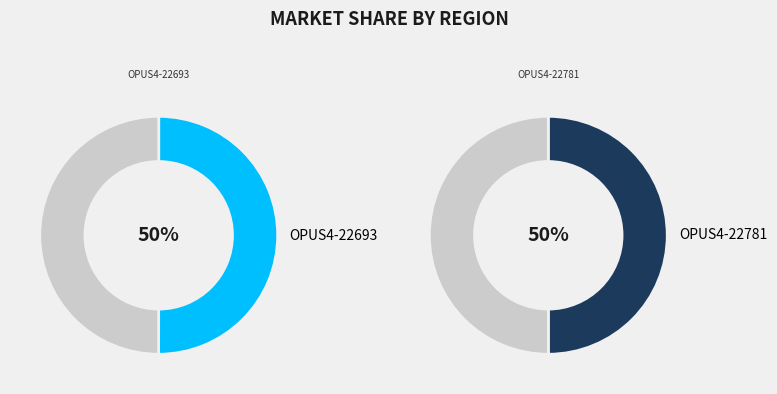

To the nearest percent, what is the average slice percentage?

50%